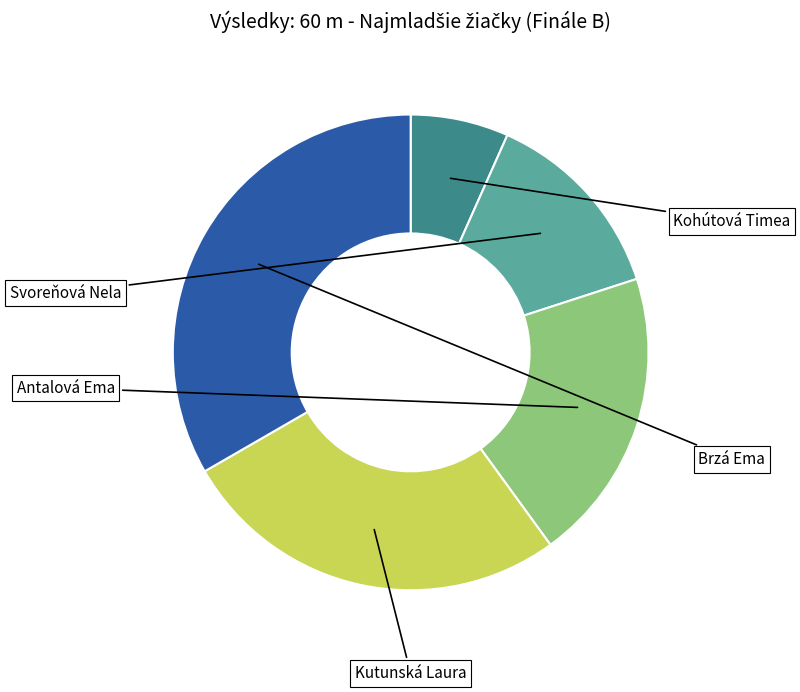

Which has a higher value, Svoreňová Nela or Kohútová Timea?

Svoreňová Nela